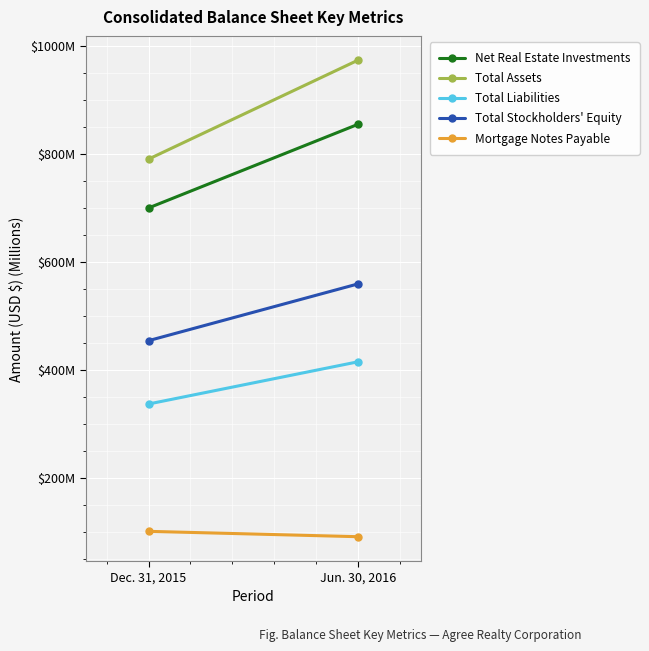

What are all the series names shown in the legend?

Net Real Estate Investments, Total Assets, Total Liabilities, Total Stockholders' Equity, Mortgage Notes Payable